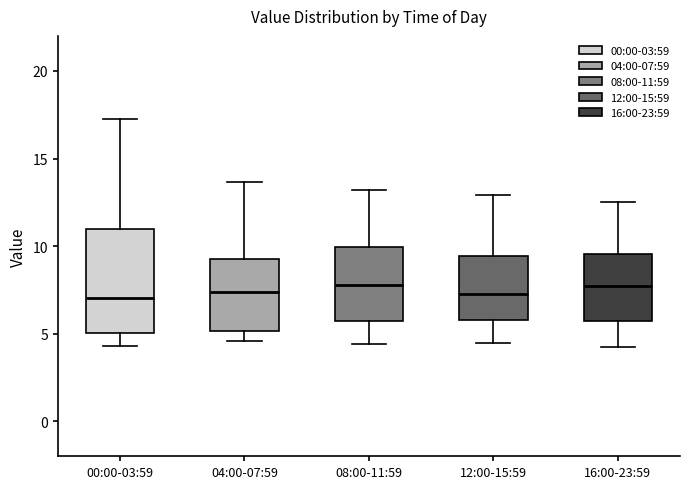

Comparing the boxes themselves (not the whiskers), which one is the tallest?

00:00-03:59